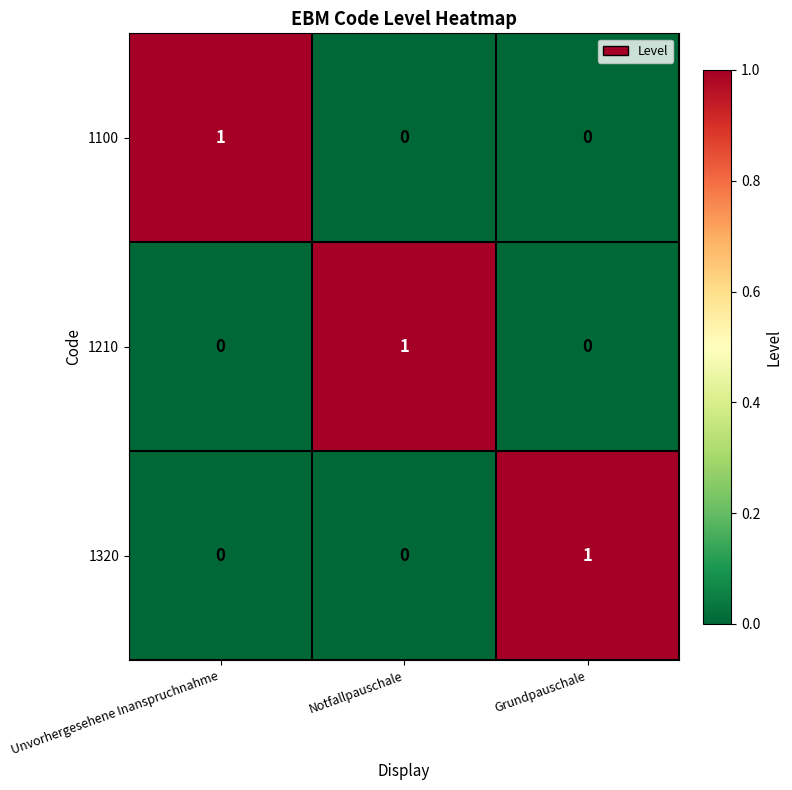

Is the value of 1210 at Notfallpauschale greater than the value of 1320 at Notfallpauschale?

Yes